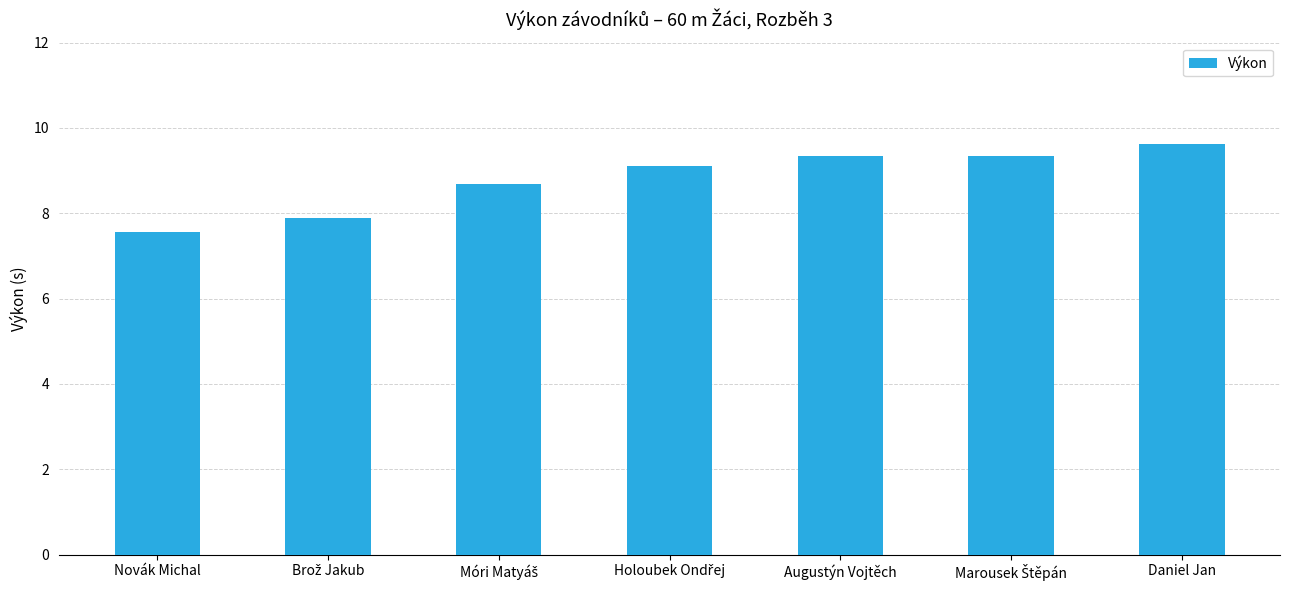

What is the change in value from Augustýn Vojtěch to Daniel Jan?

+0.3